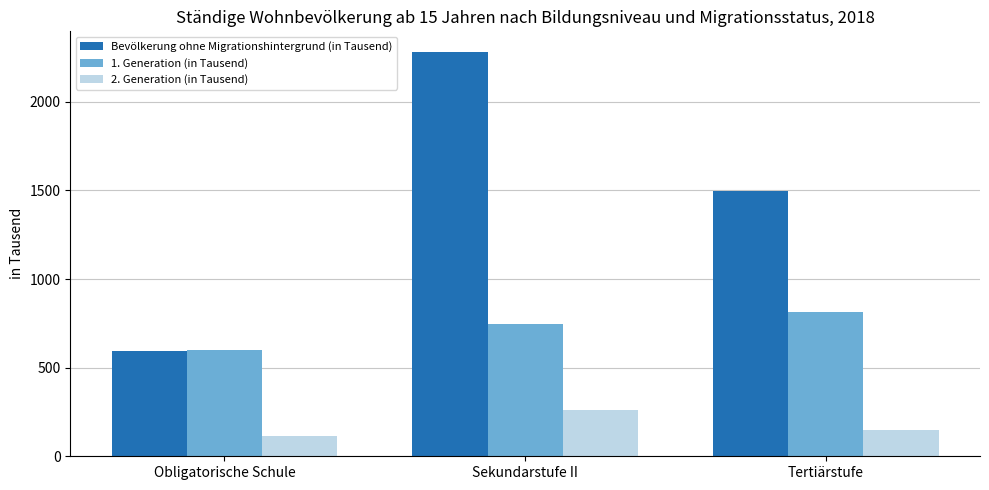

What is the sum of the 1. Generation (in Tausend) values at Sekundarstufe II and Obligatorische Schule?

1349.1